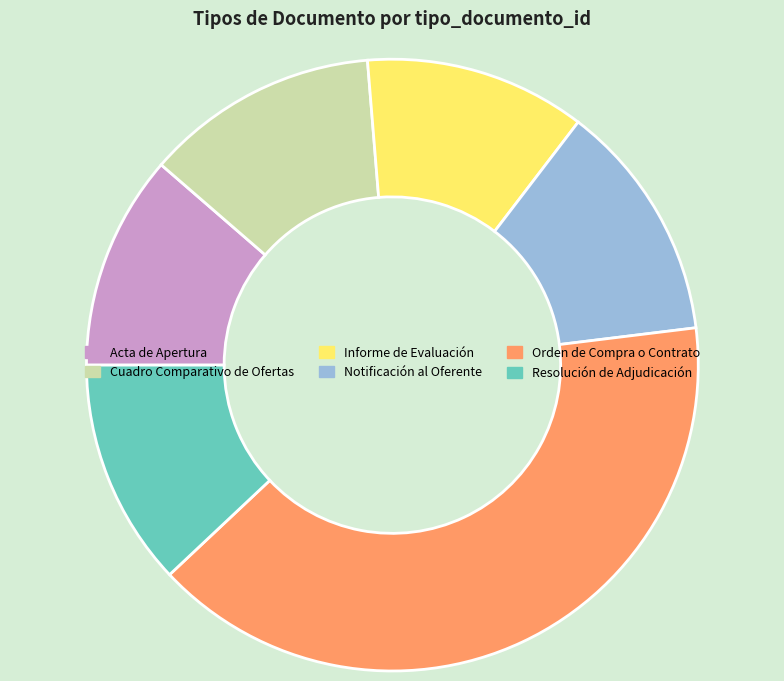

Which slice is the largest?

Orden de Compra o Contrato